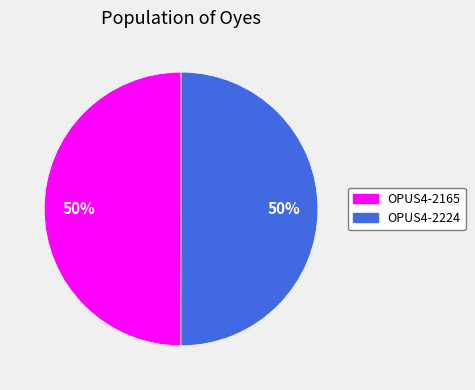

What is the ratio of the value at OPUS4-2224 to the value at OPUS4-2165?

1.0